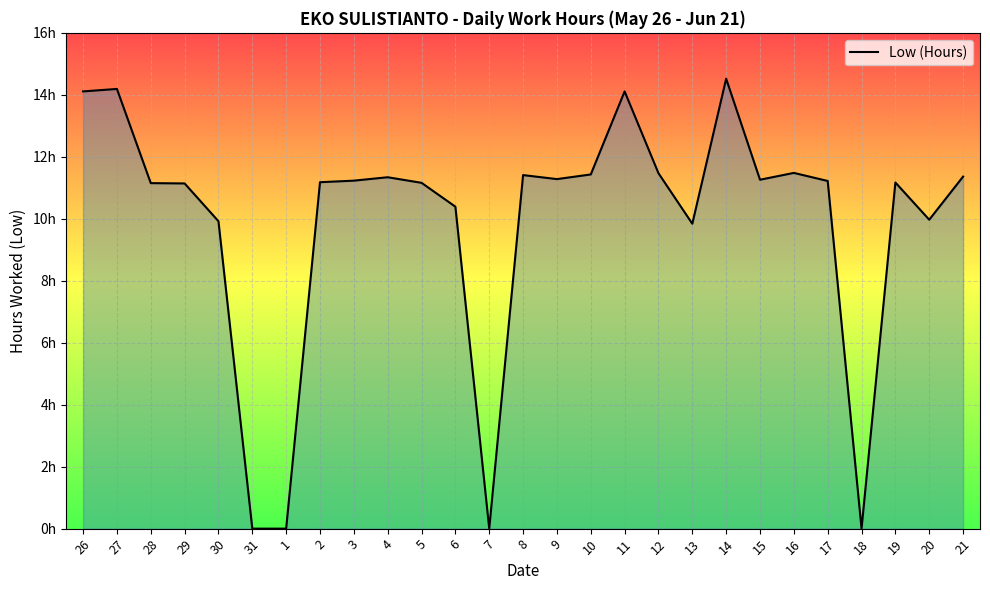

Reading right to left, what are all the values shown in this chart?

11.4	10.0	11.2	0.0	11.2	11.5	11.3	14.5	9.8	11.5	14.1	11.4	11.3	11.4	0.0	10.4	11.2	11.3	11.2	11.2	0.0	0.0	9.9	11.1	11.2	14.2	14.1